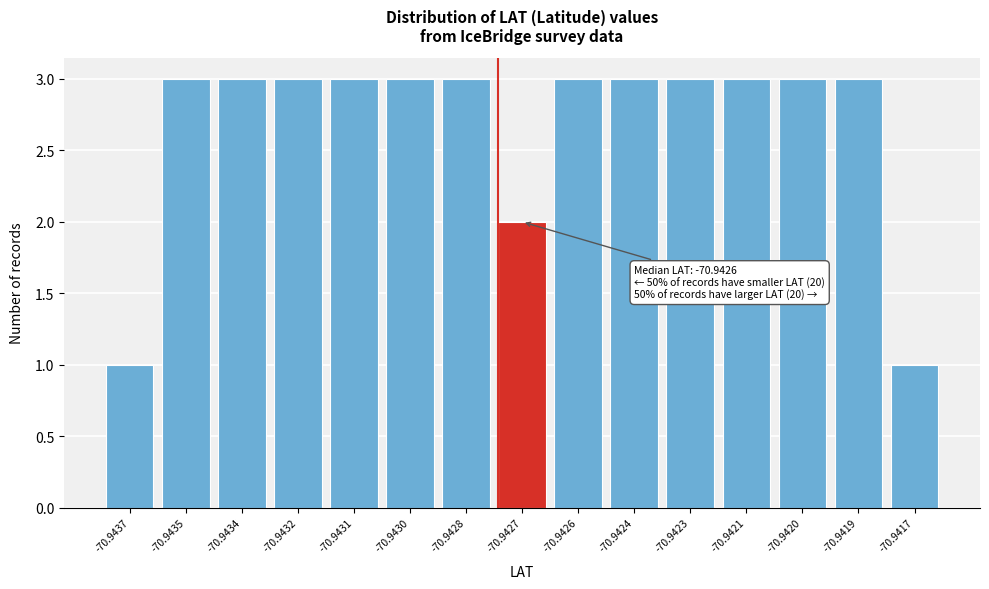

Reading right to left, transcribe all the data shown in this chart.

1	3	3	3	3	3	3	2	3	3	3	3	3	3	1